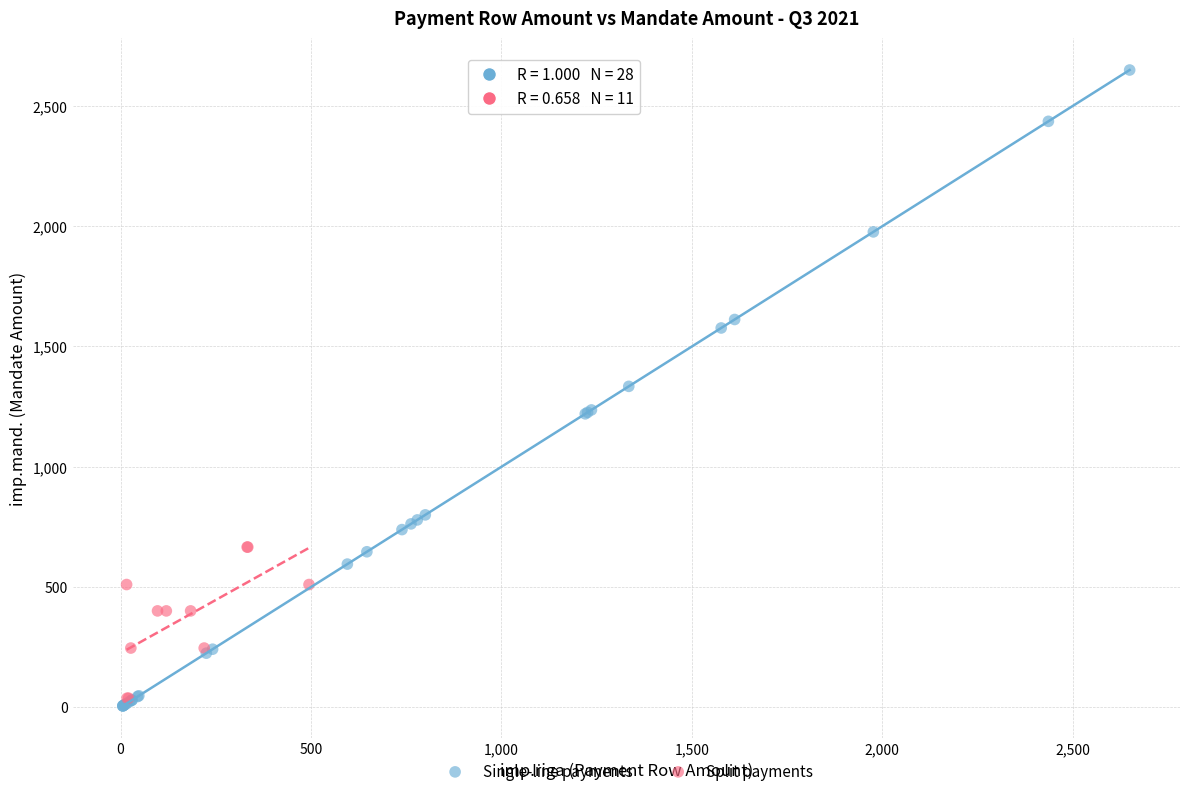

What are all the series names shown in the legend?

Single-line payments, Split payments